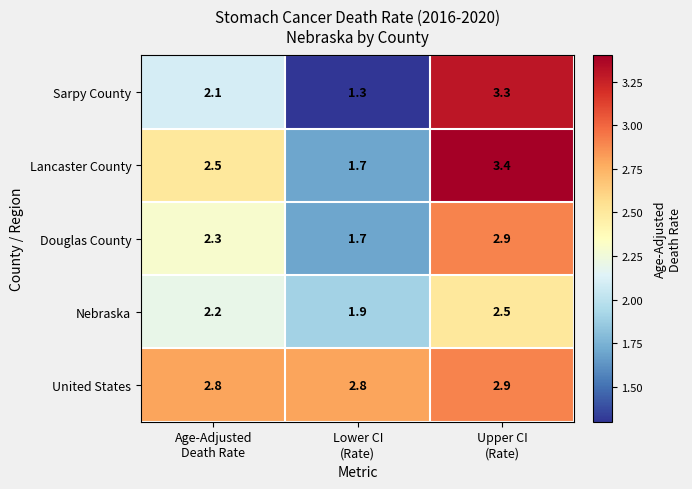

At which category is the sum across all series the highest?

Upper CI
(Rate)